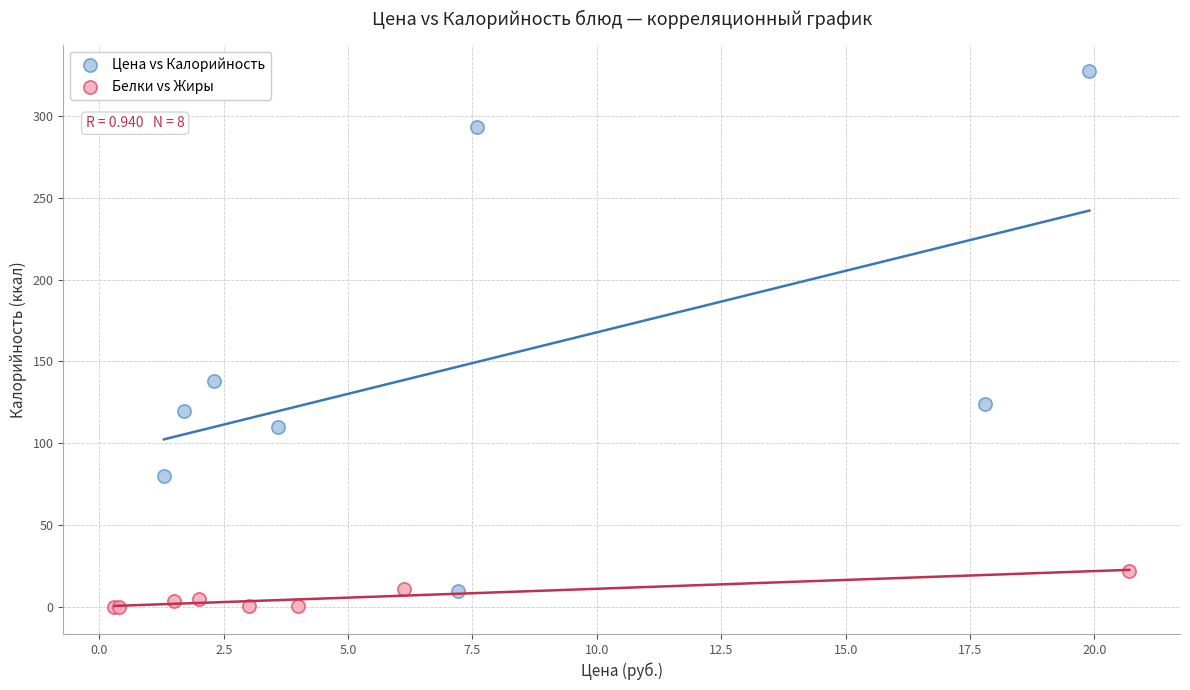

Which series has the widest spread of Y values?

Цена vs Калорийность